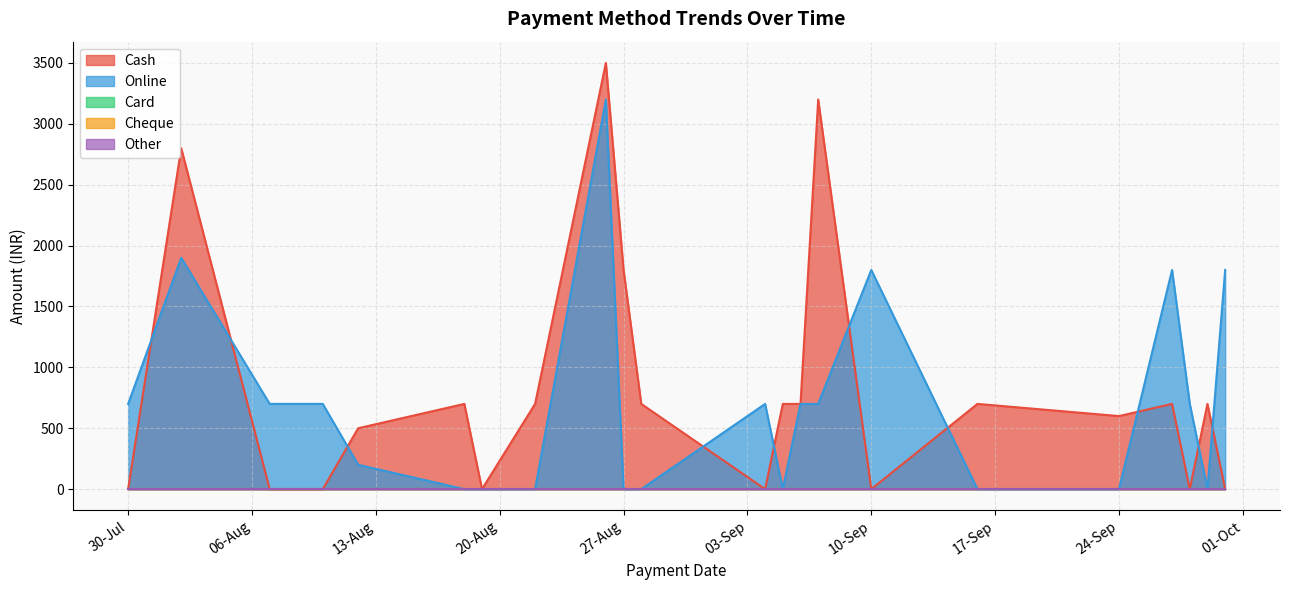

Does the chart have visible grid lines?

Yes